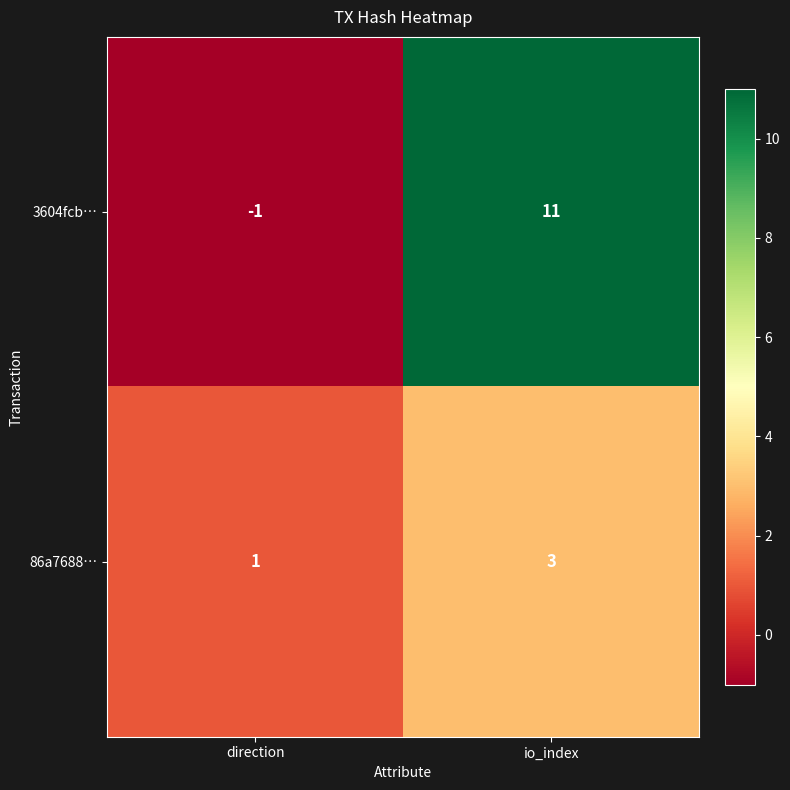

Which series has the largest range (max minus min)?

3604fcb…